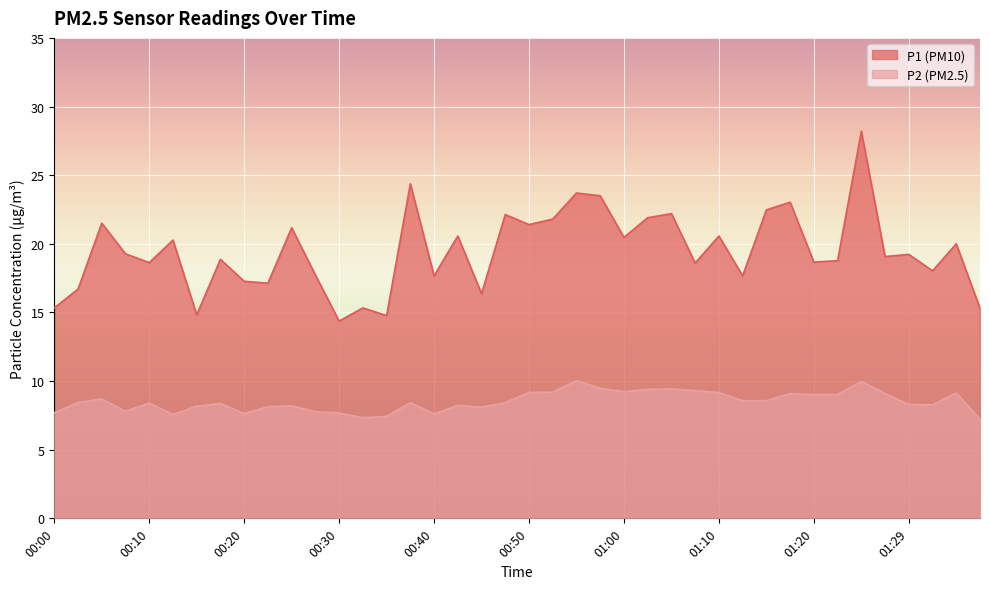

List the series in order of their overall mean, lowest first.

P2, P1